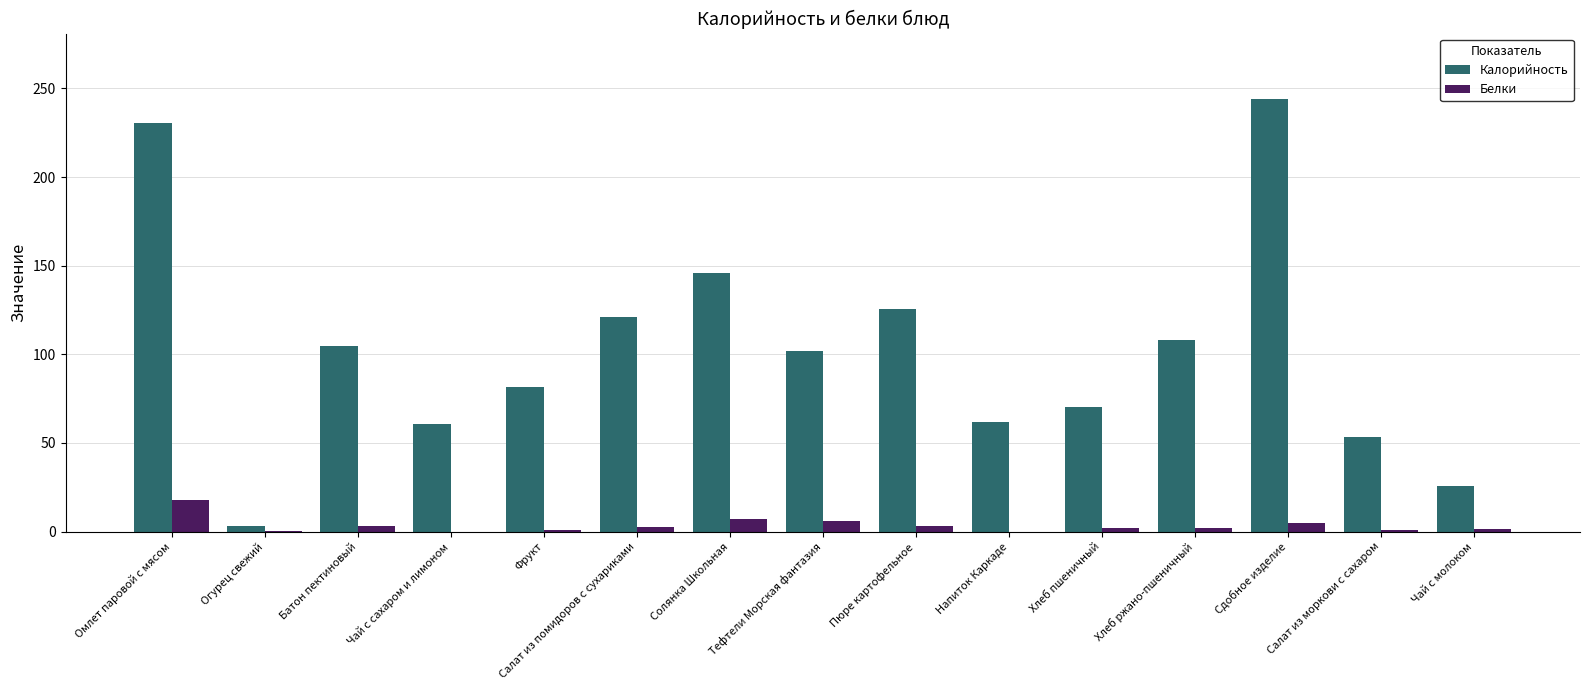

Which series changed the most between Батон пектиновый and Хлеб пшеничный?

Калорийность